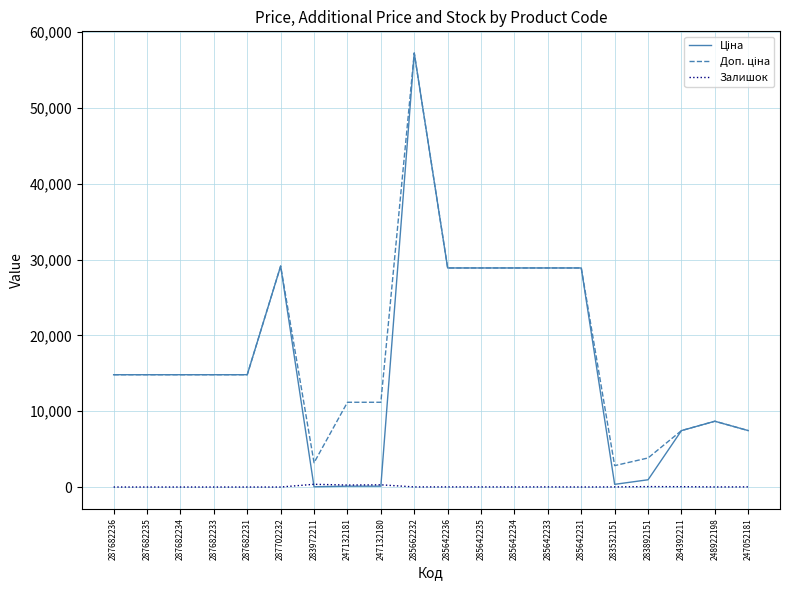

What is the maximum value shown in the chart?

57258.0